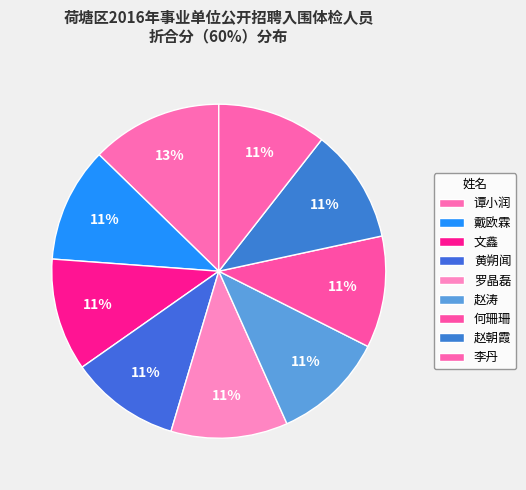

How much of the chart is everything except 赵涛?

89.1%